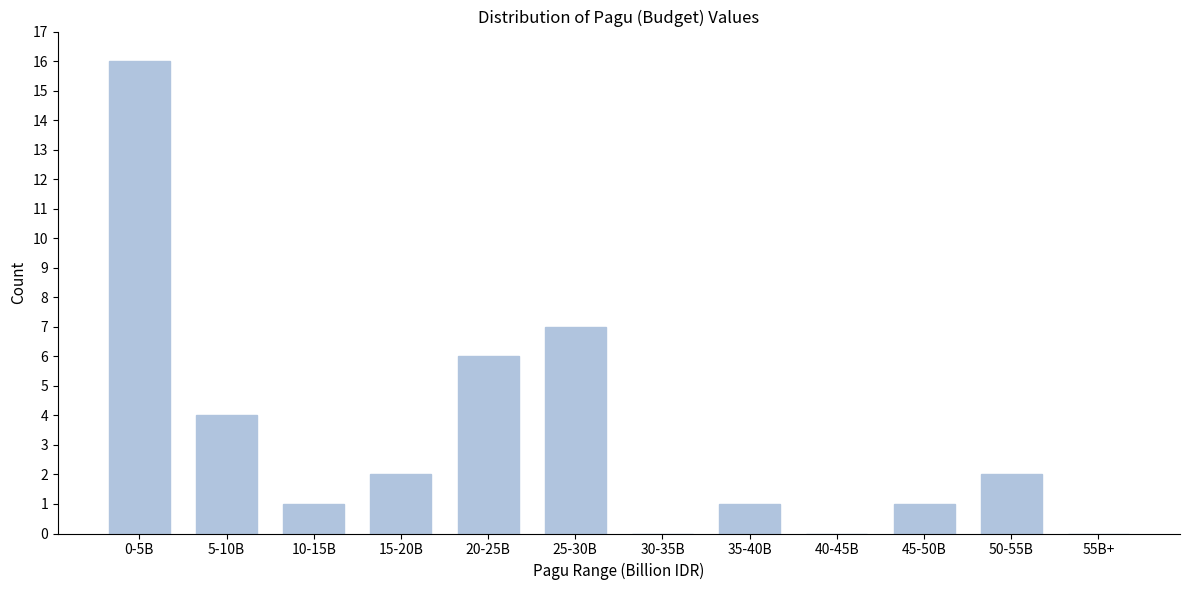

Reading right to left, list all the values displayed in this chart.

55B+=0	50-55B=2	45-50B=1	40-45B=0	35-40B=1	30-35B=0	25-30B=7	20-25B=6	15-20B=2	10-15B=1	5-10B=4	0-5B=16